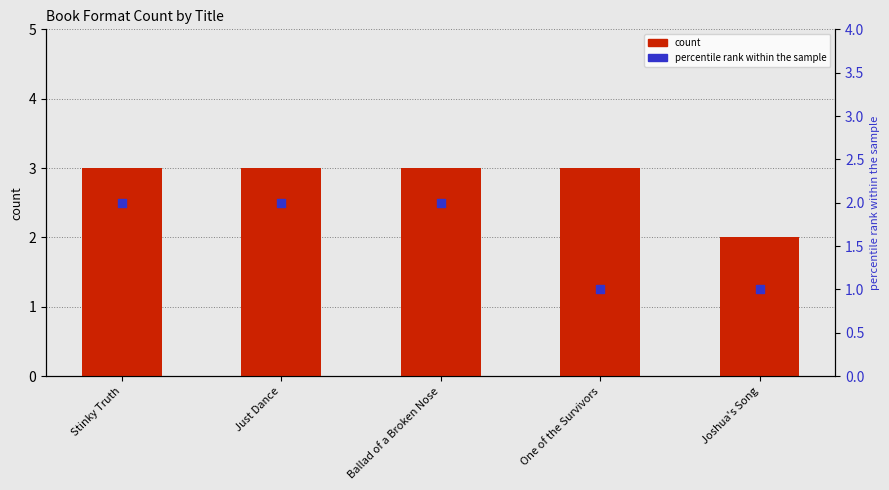

What is the total value across all series at Ballad of a Broken Nose?

5